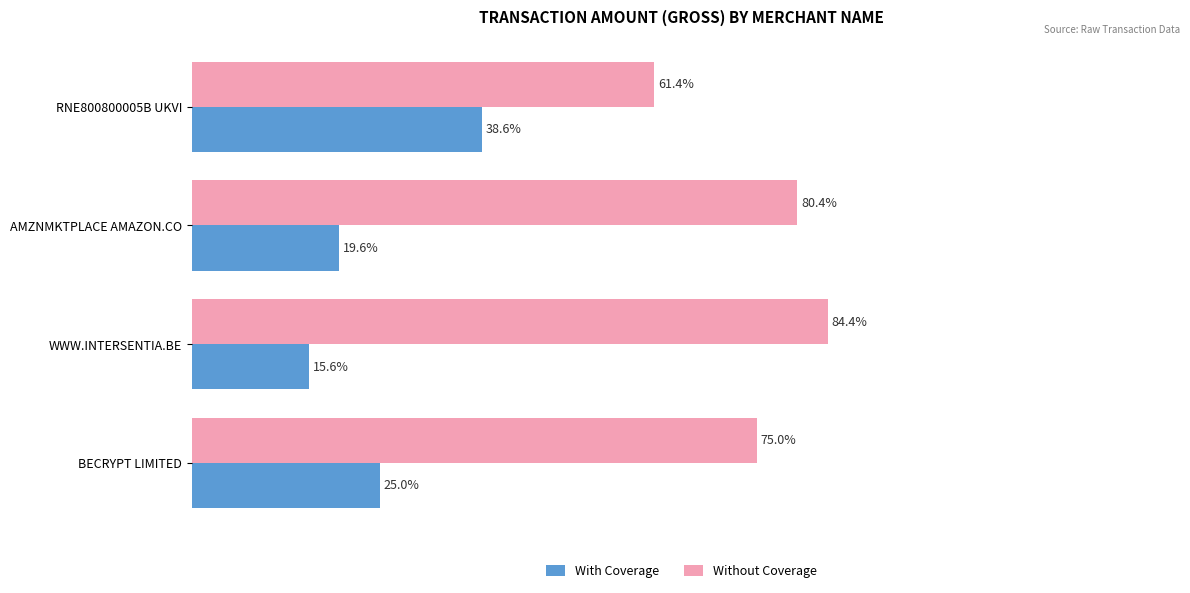

List the labels in order of Without Coverage value, largest first.

WWW.INTERSENTIA.BE, AMZNMKTPLACE AMAZON.CO, BECRYPT LIMITED, RNE800800005B UKVI